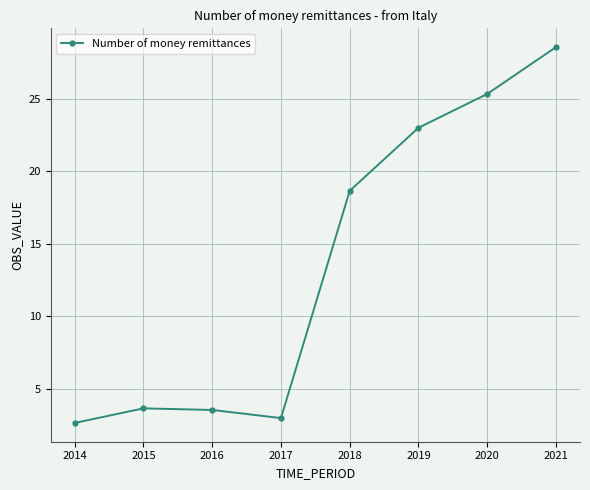

True or false: the data shows 0.8 at 2017.

False